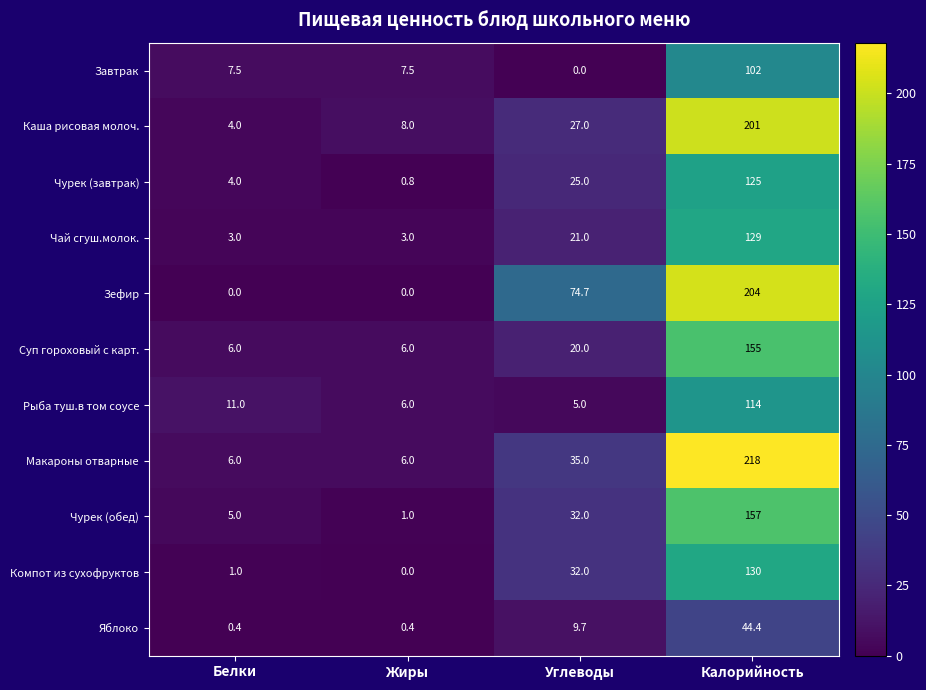

The value of Чурек (обед) at Калорийность is 157.0. True or false?

True